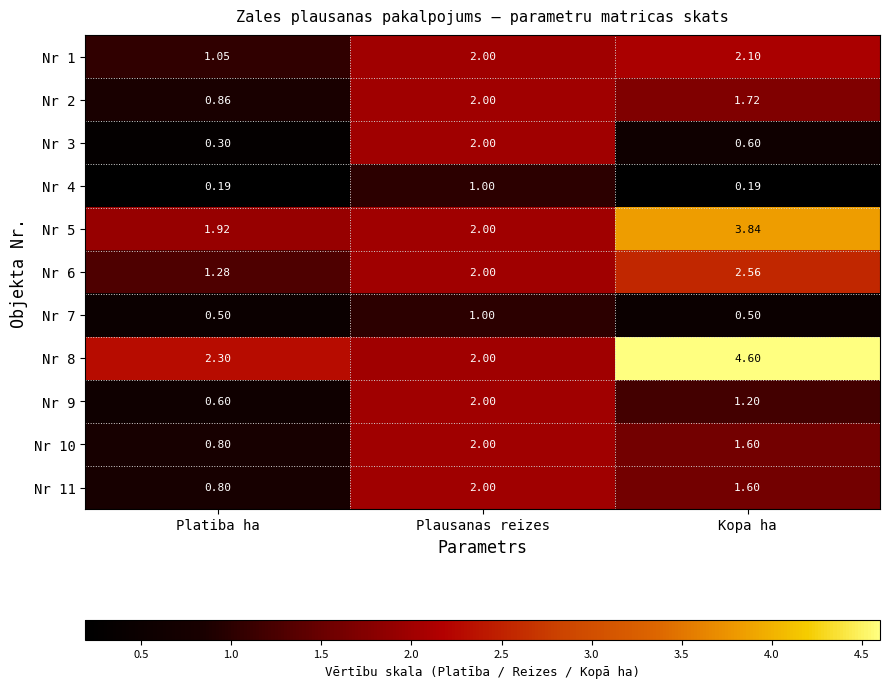

Rank the categories by Nr 3 value from lowest to highest.

Platiba ha, Kopa ha, Plausanas reizes